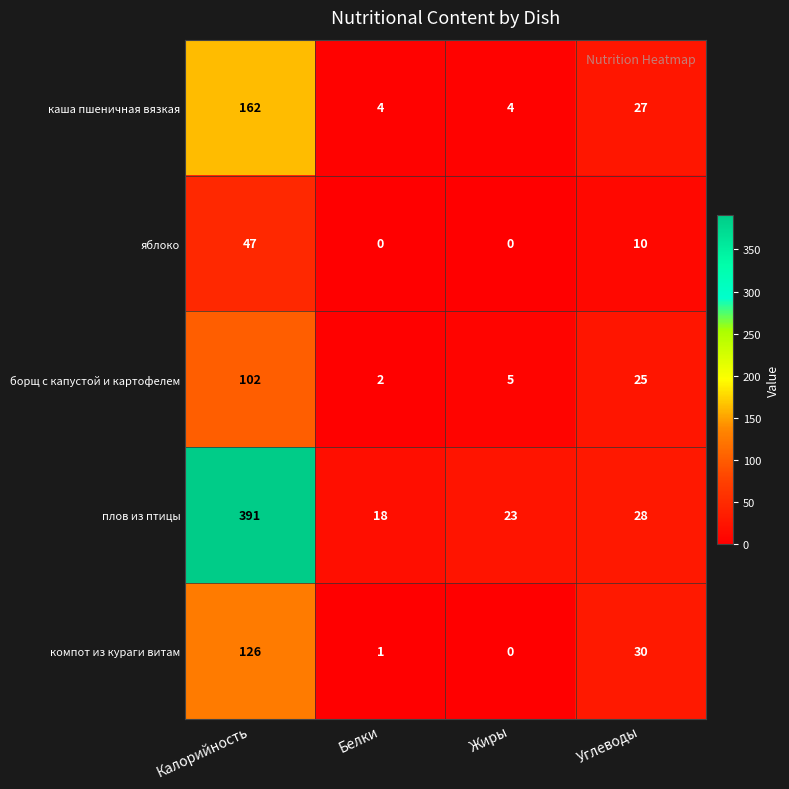

At which category does the chart reach its peak across all series?

Калорийность